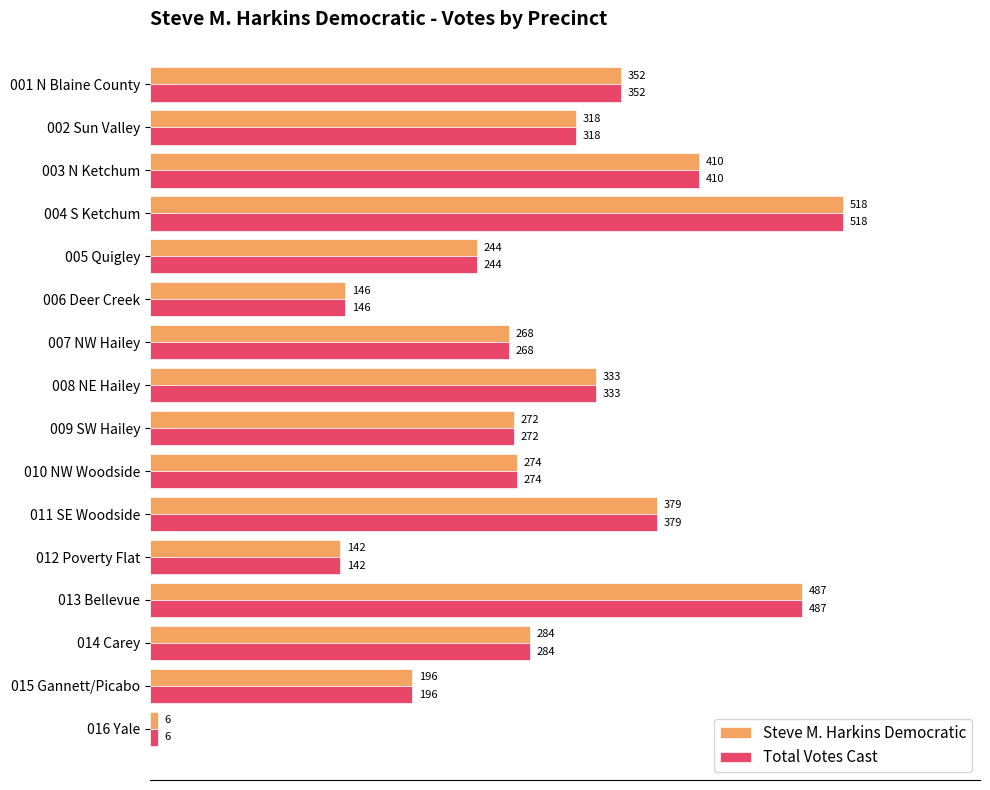

What are all the series names shown in the legend?

Steve M. Harkins Democratic, Total Votes Cast